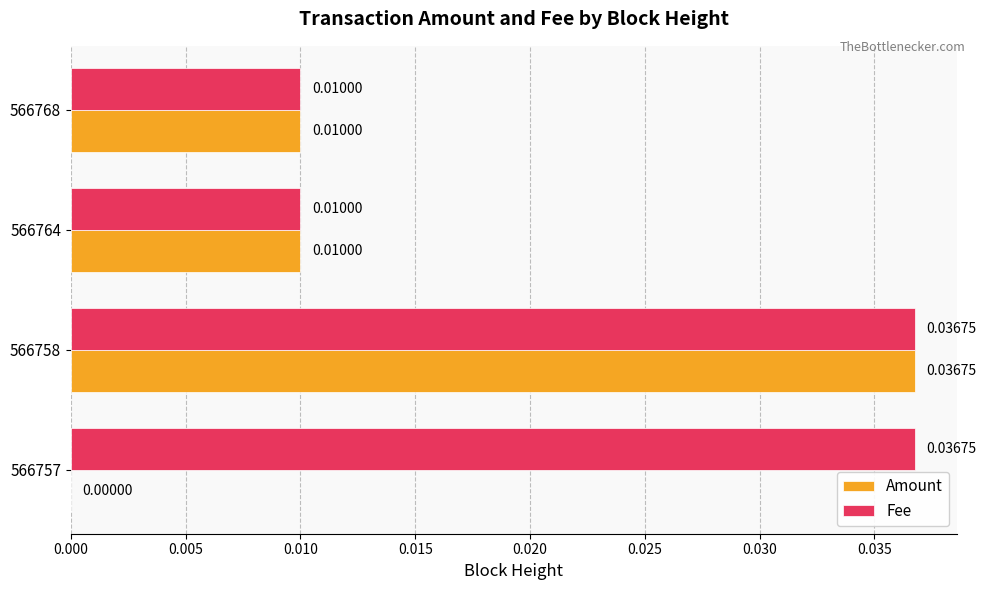

Which series has the largest total across all categories?

Fee